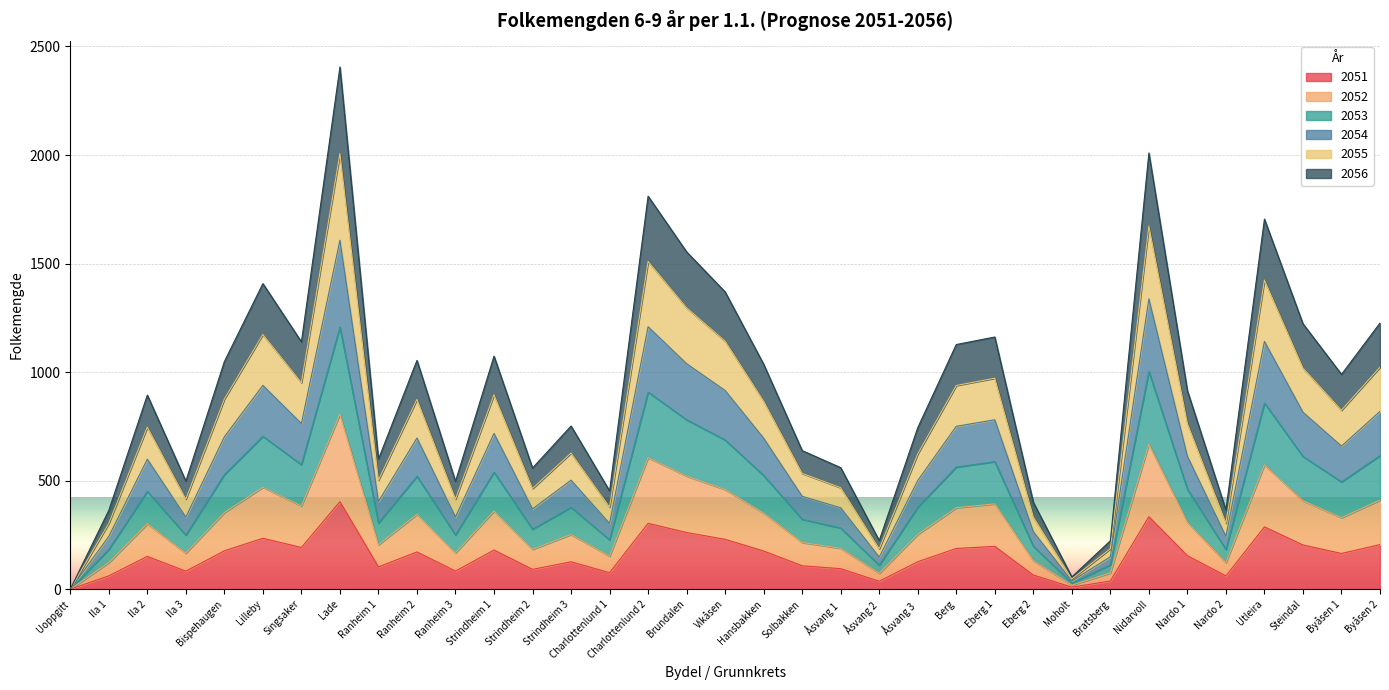

At which category is the sum across all series the highest?

Lade